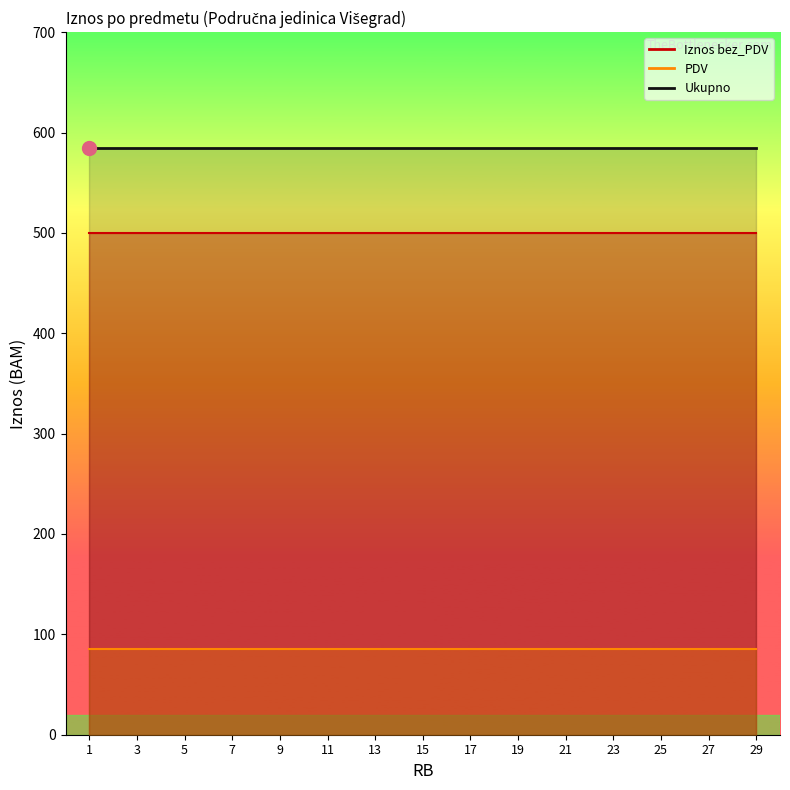

What is the sum of the PDV values at 27 and 13?

170